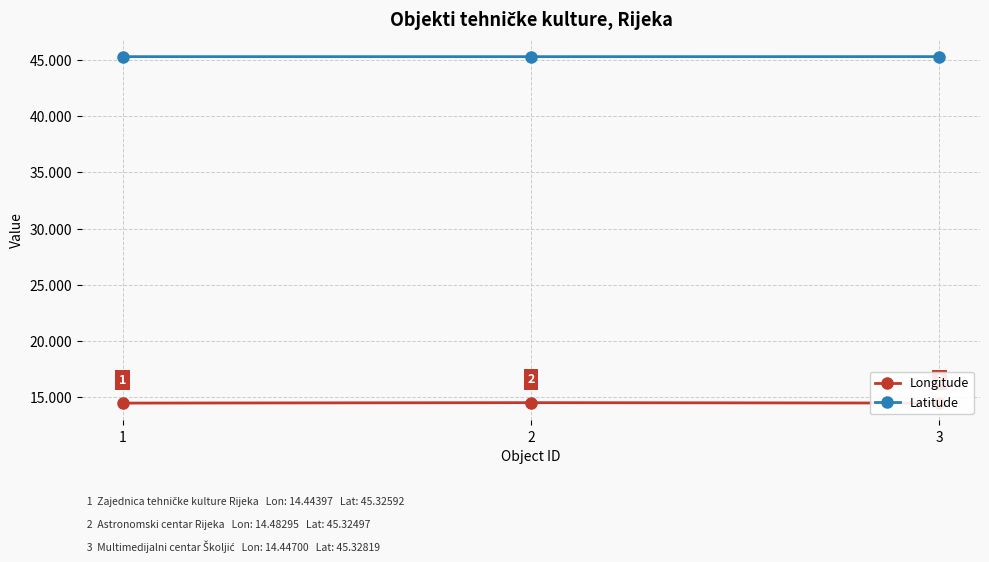

What is the total value across all series at 1?

59.8